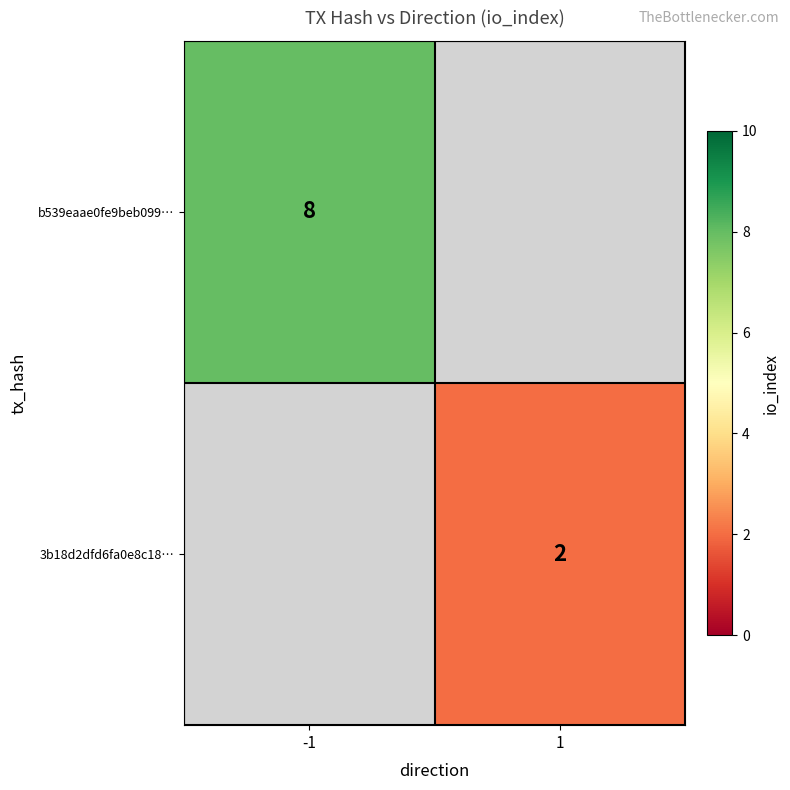

Is it true that 3b18d2dfd6fa0e8c18… equals 2 at 1?

True